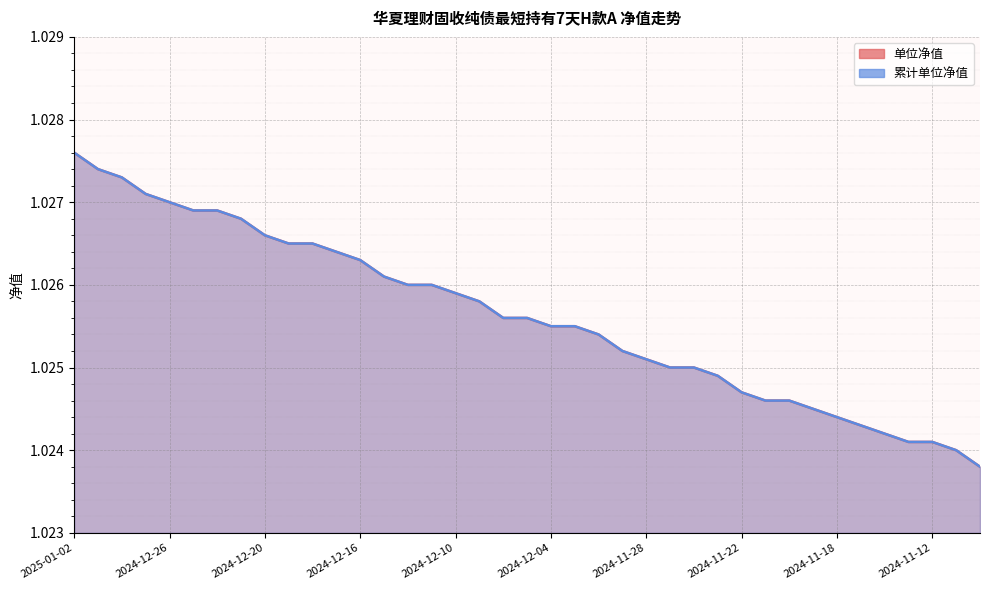

True or false: 累计单位净值 and 单位净值 intersect in this chart.

False